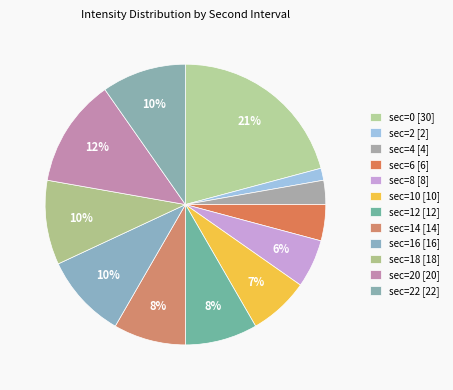

What is the smallest slice in the pie chart?

sec=2 [2]